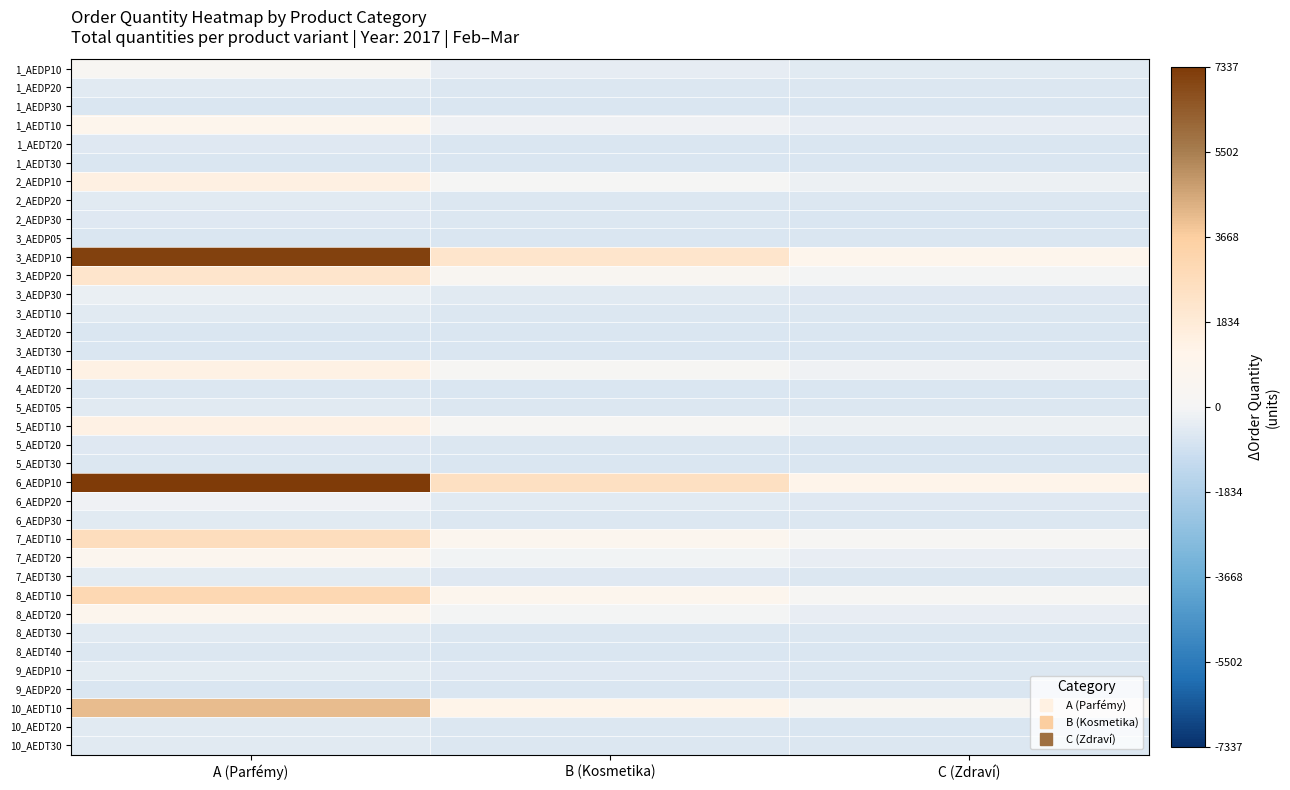

At how many categories does at least one series exceed 322?

3